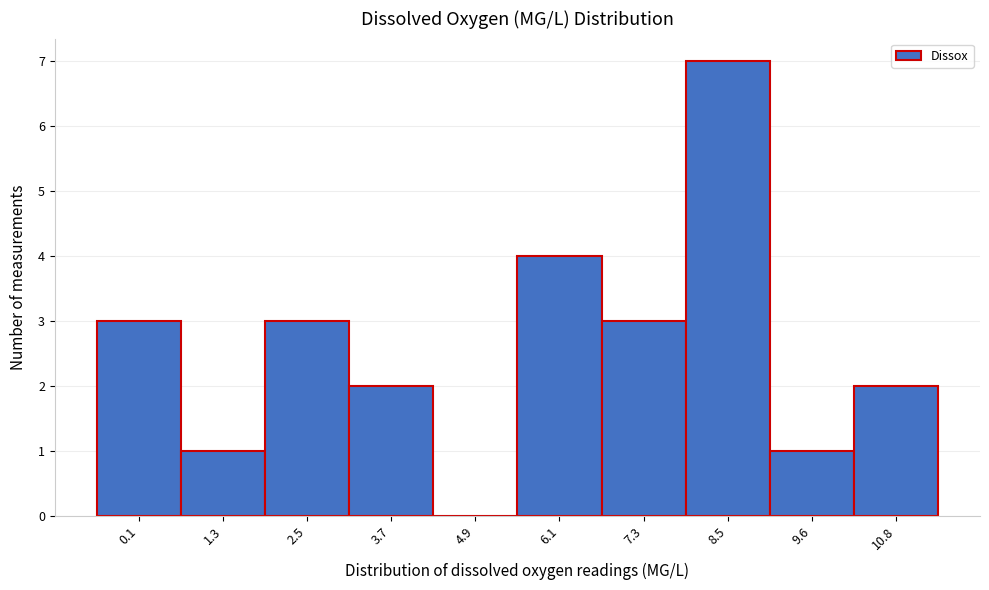

Reading left to right, extract all data points from this chart.

0.1=3	1.3=1	2.5=3	3.7=2	4.9=0	6.1=4	7.3=3	8.5=7	9.6=1	10.8=2